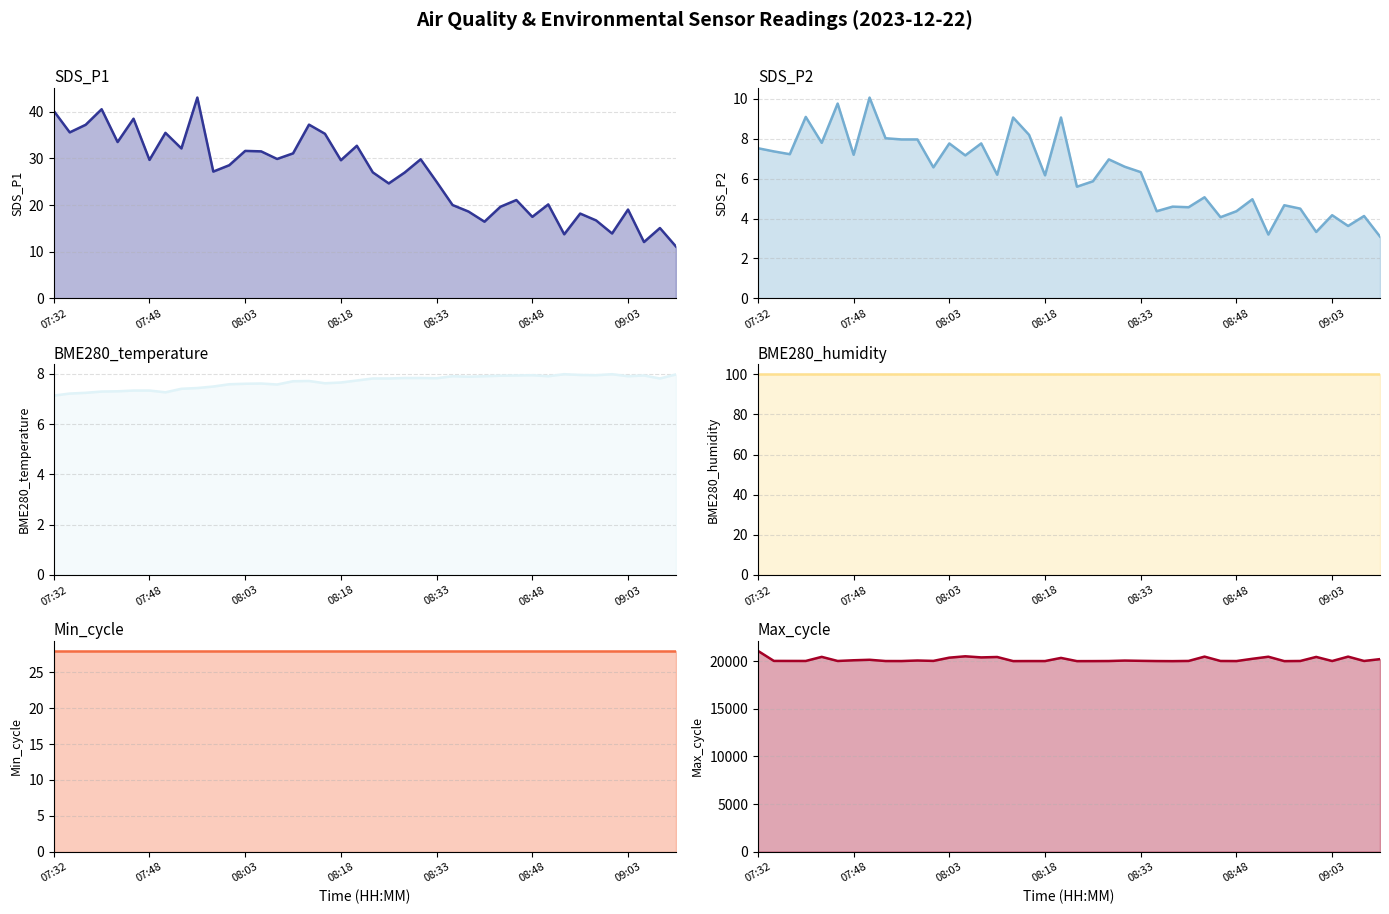

What is the smallest value displayed?

3.1